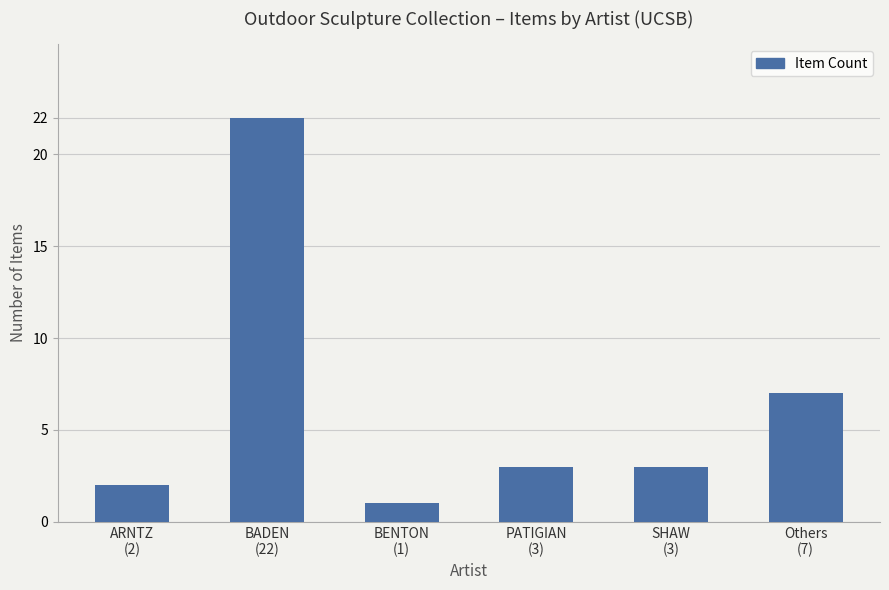

How many data points does each series have?

6